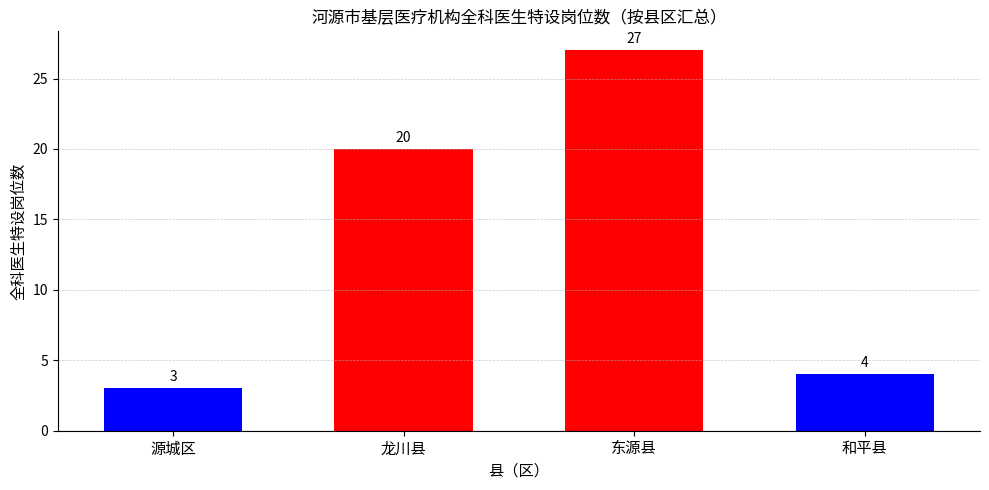

Reading left to right, what are all the values shown in this chart?

3	20	27	4